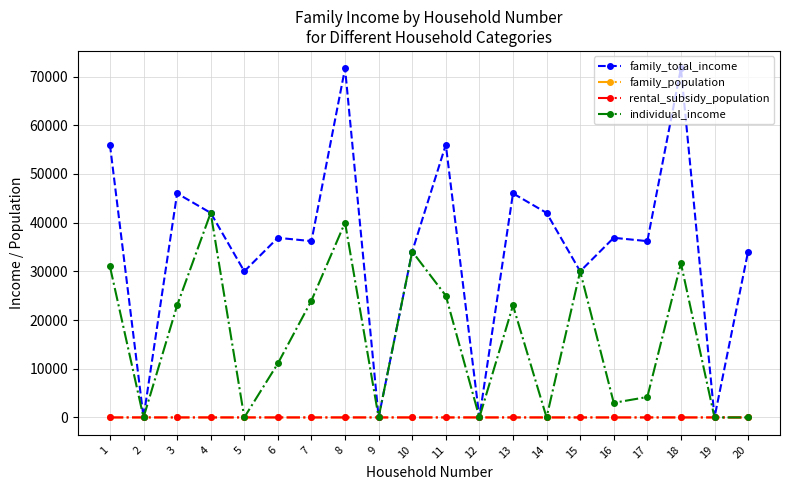

In family_total_income, how many points are lower than both neighbors (excluding endpoints)?

8